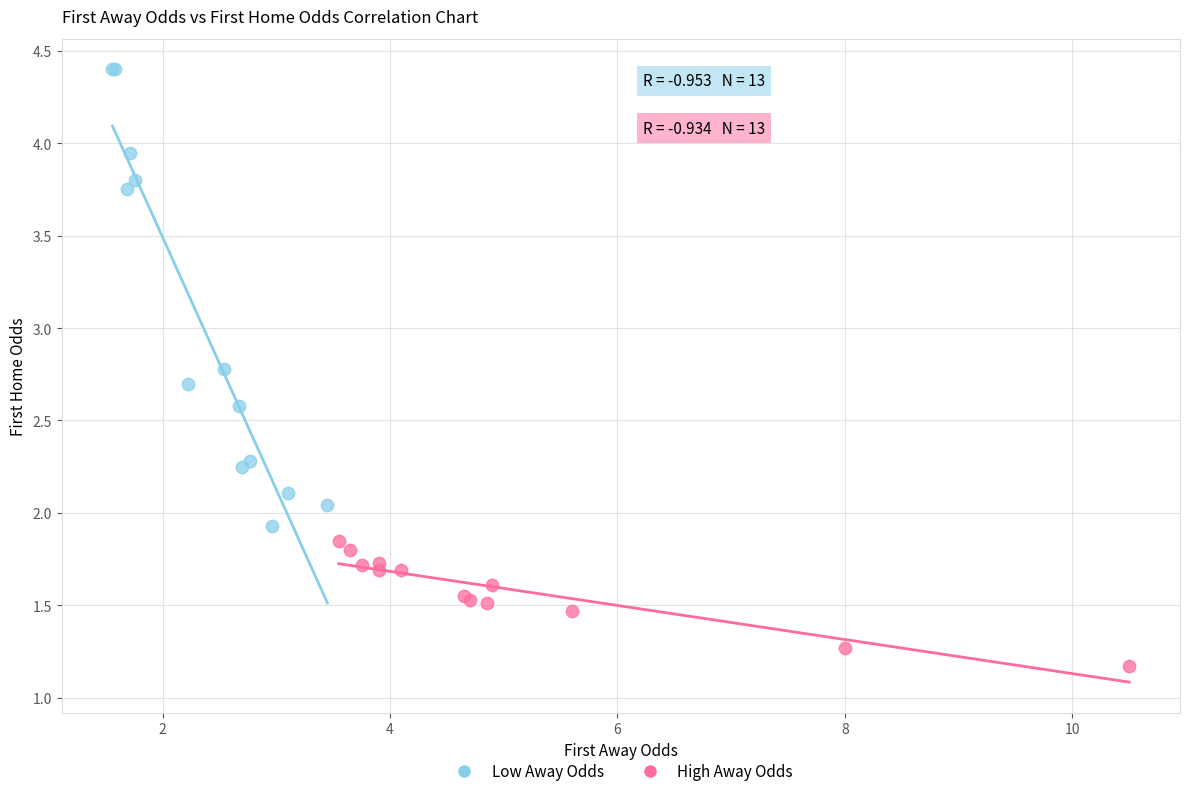

Which series has the largest Y range (max minus min)?

Low Away Odds